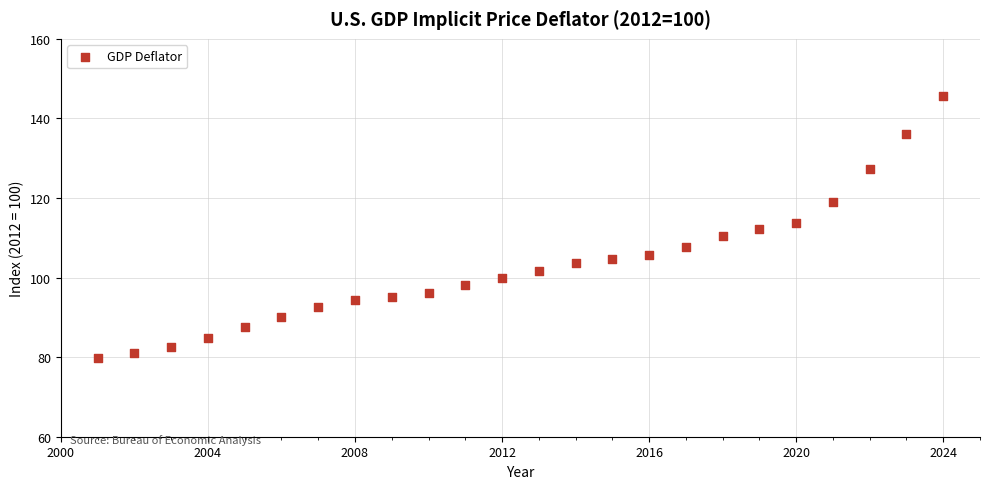

What is the range of Y values (max minus min)?

65.8